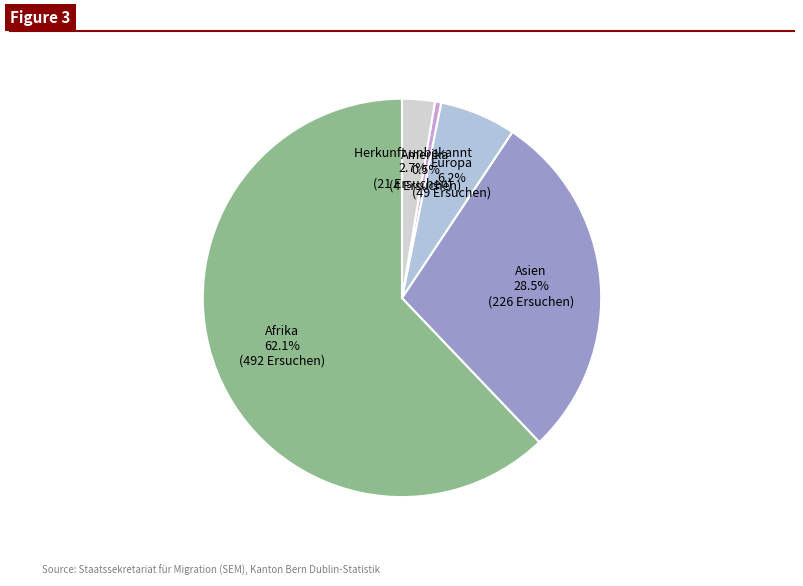

What is the largest slice in the pie chart?

Afrika